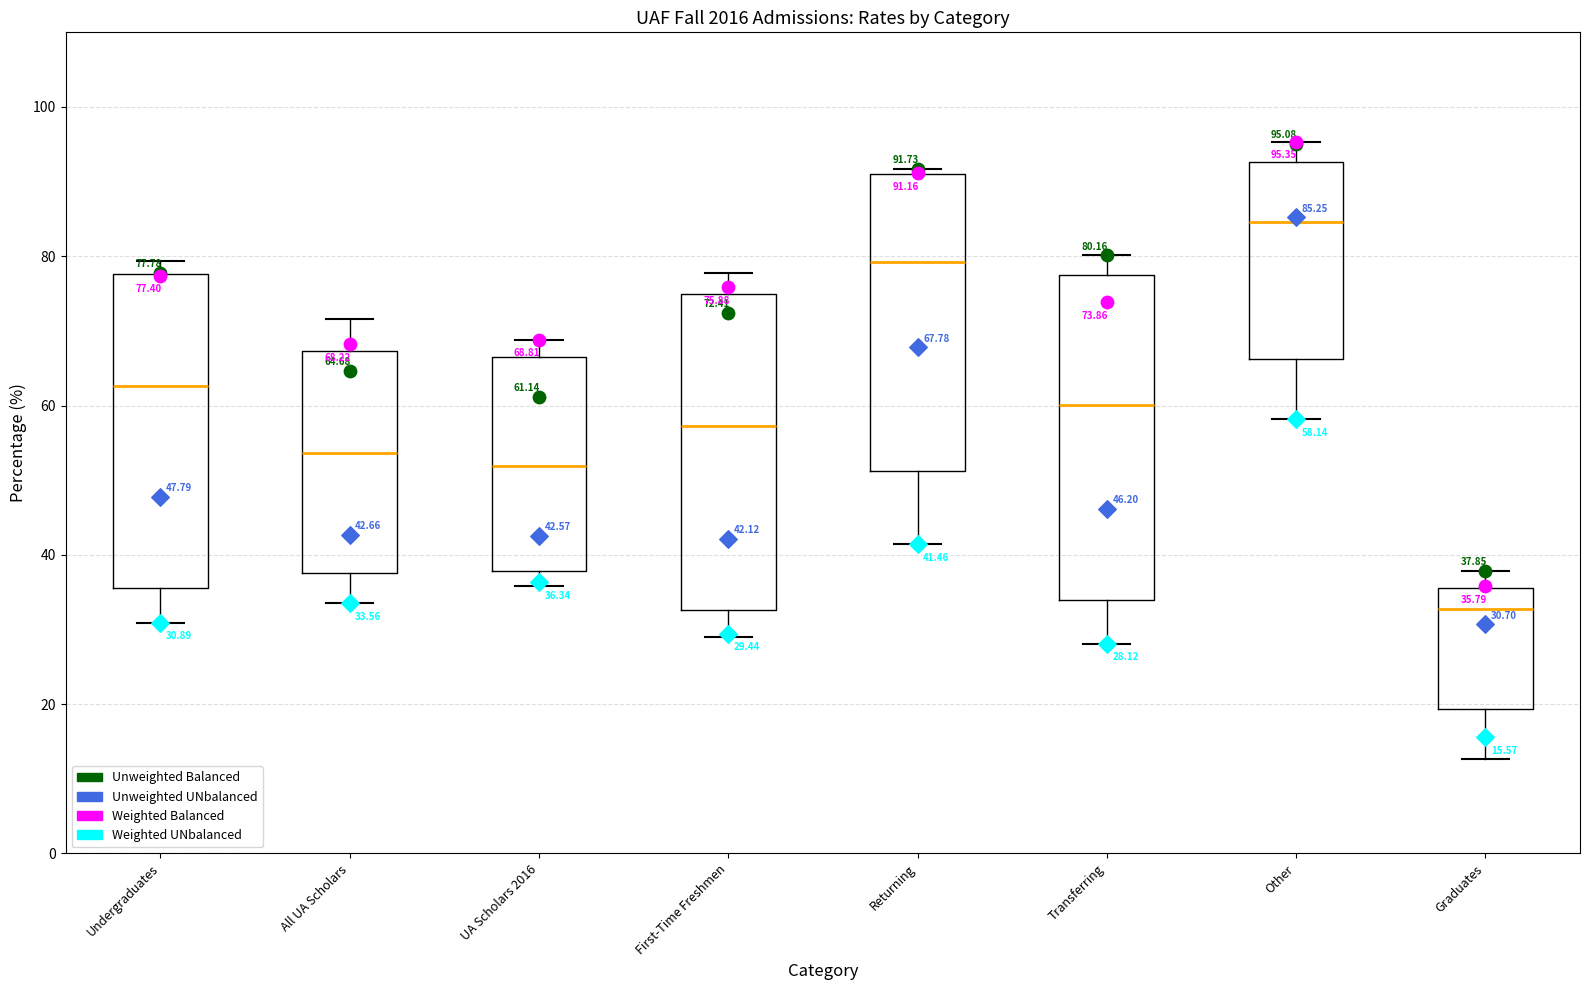

Which box's median line is the lowest?

Graduates